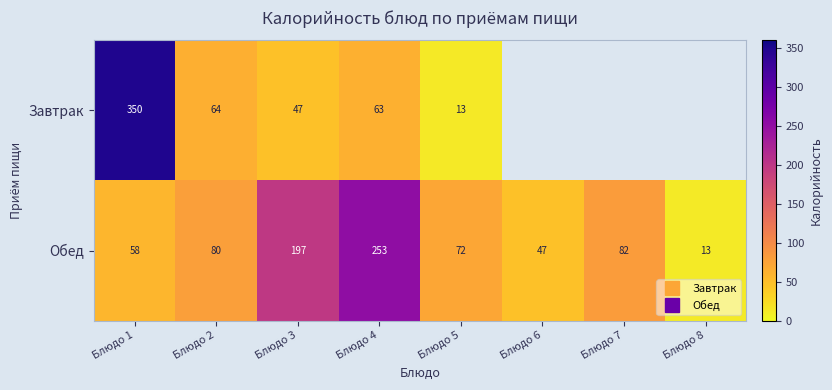

Which series has the widest spread of values?

Завтрак